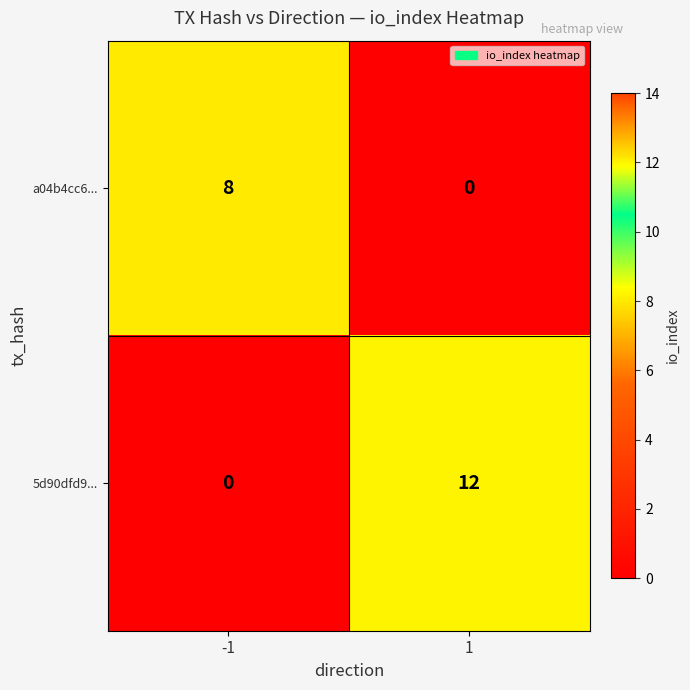

What is the maximum value shown in the chart?

12